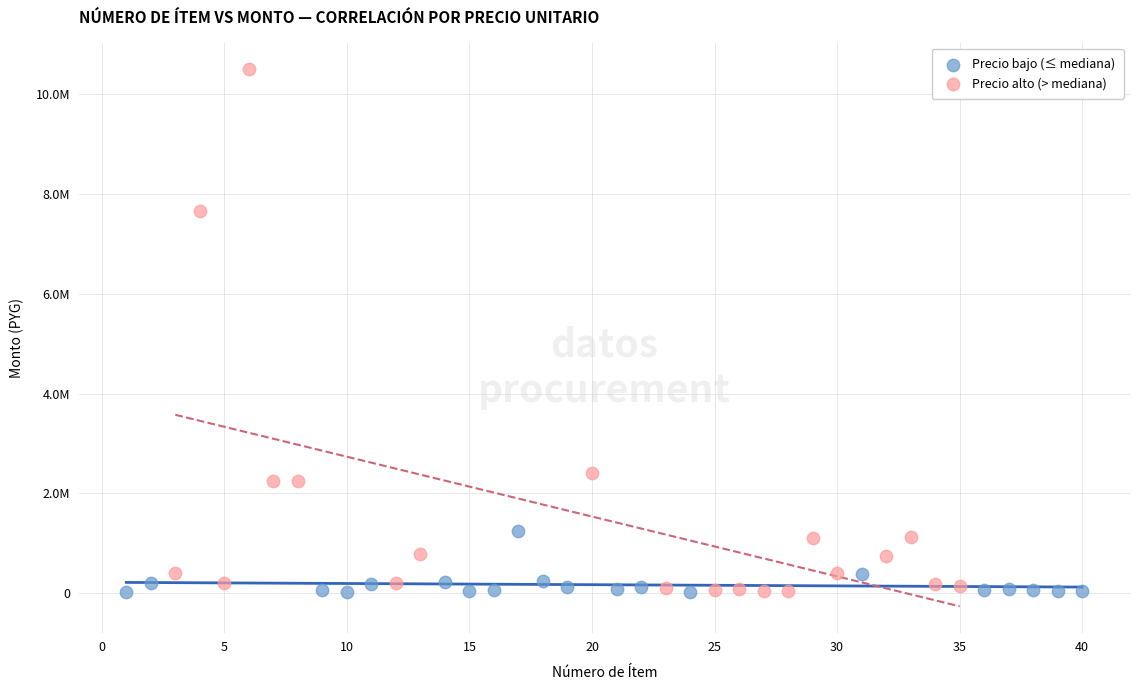

Which series contains the highest Y value?

Precio alto (> mediana)